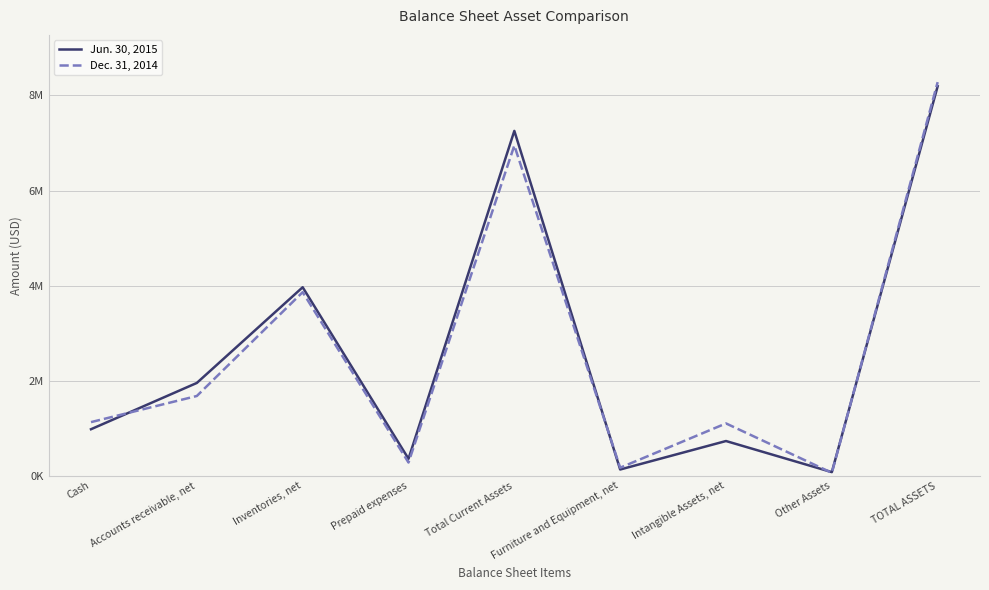

Rank the series by their maximum value, from highest to lowest.

Dec. 31, 2014, Jun. 30, 2015